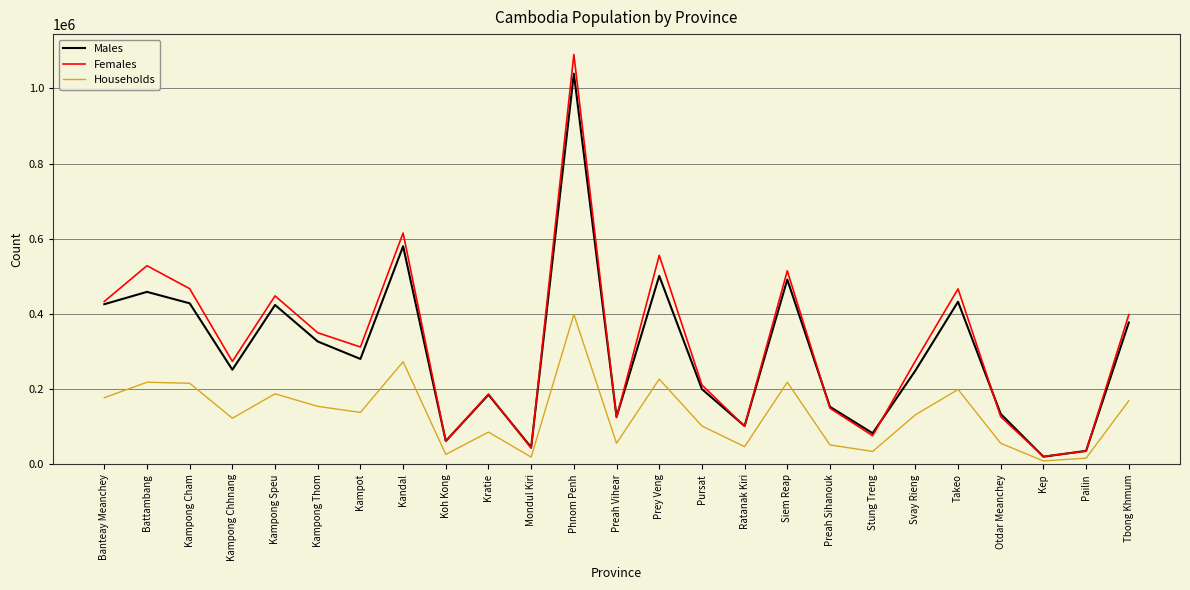

Which series changed the most between Otdar Meanchey and Tbong Khmum?

Females